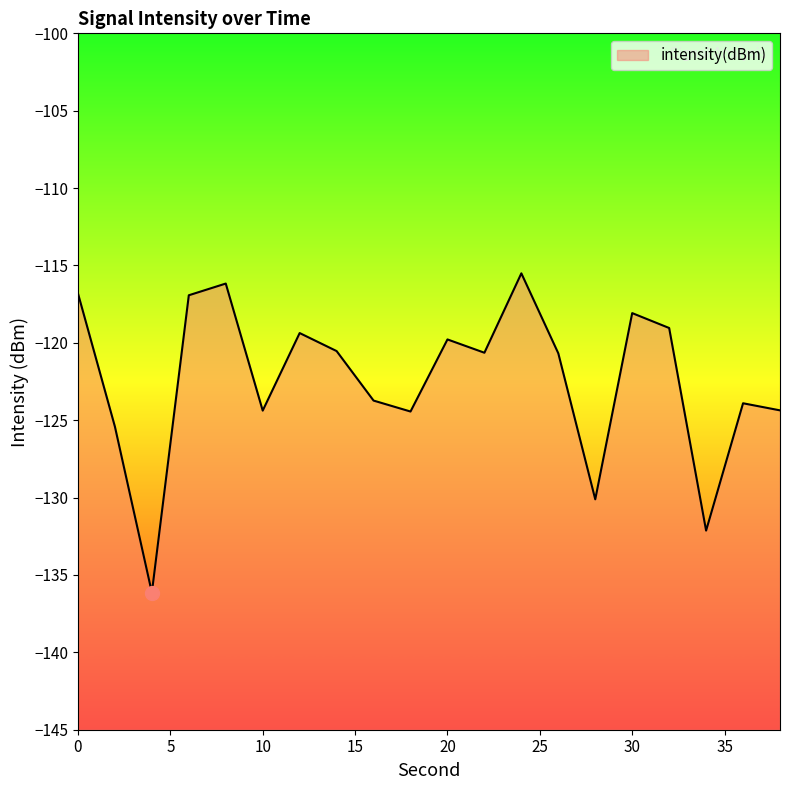

Where is the first local minimum?

4